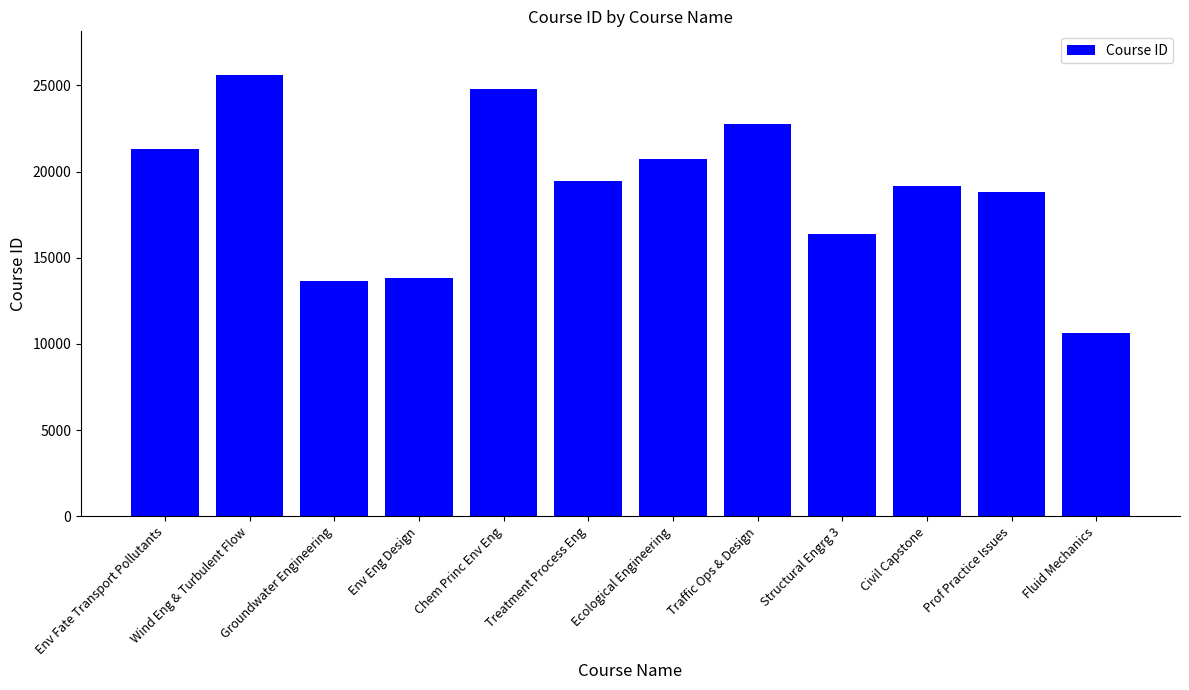

Count the number of categories in the chart.

12